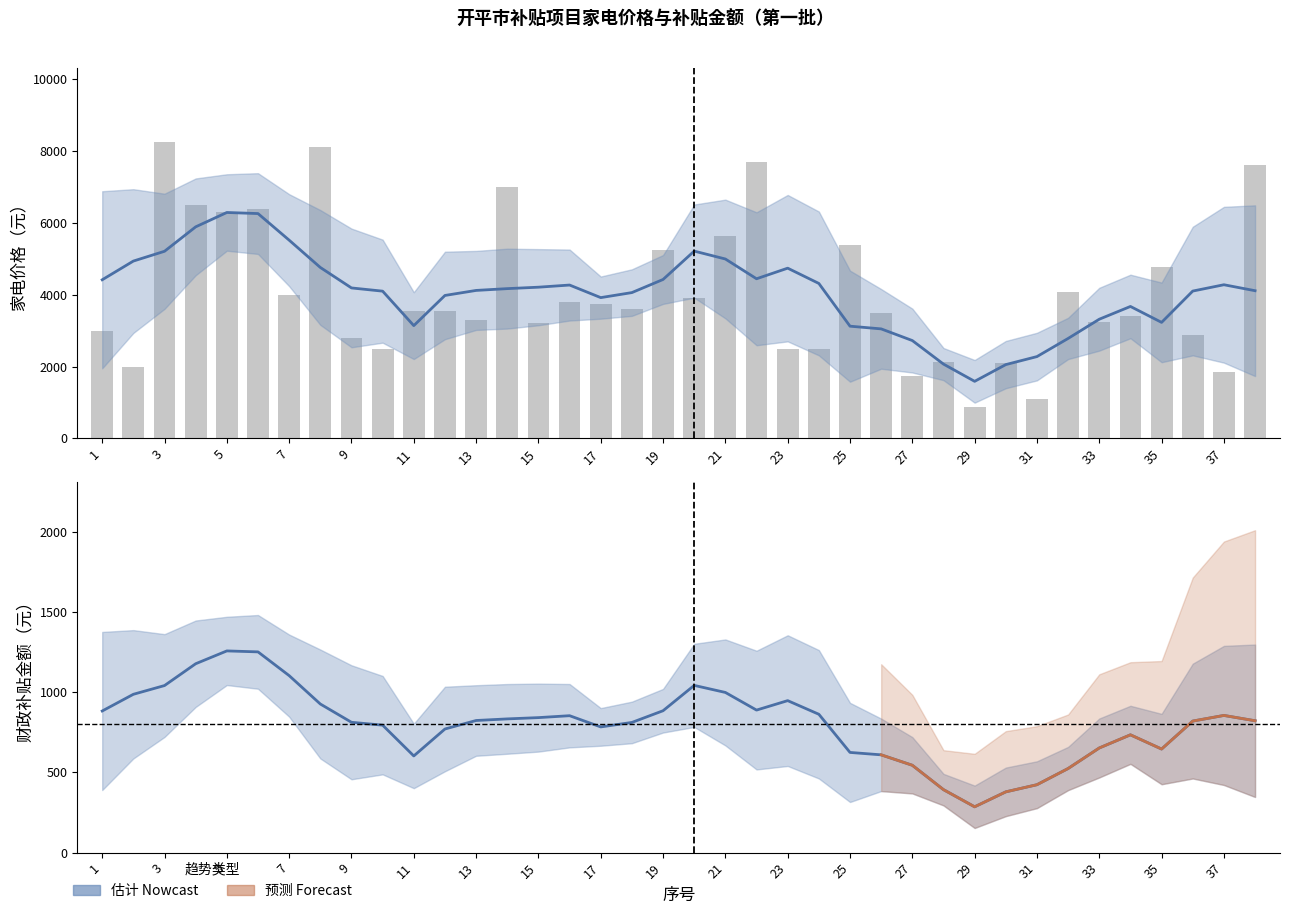

What is the difference between the maximum and second lowest values?

7151